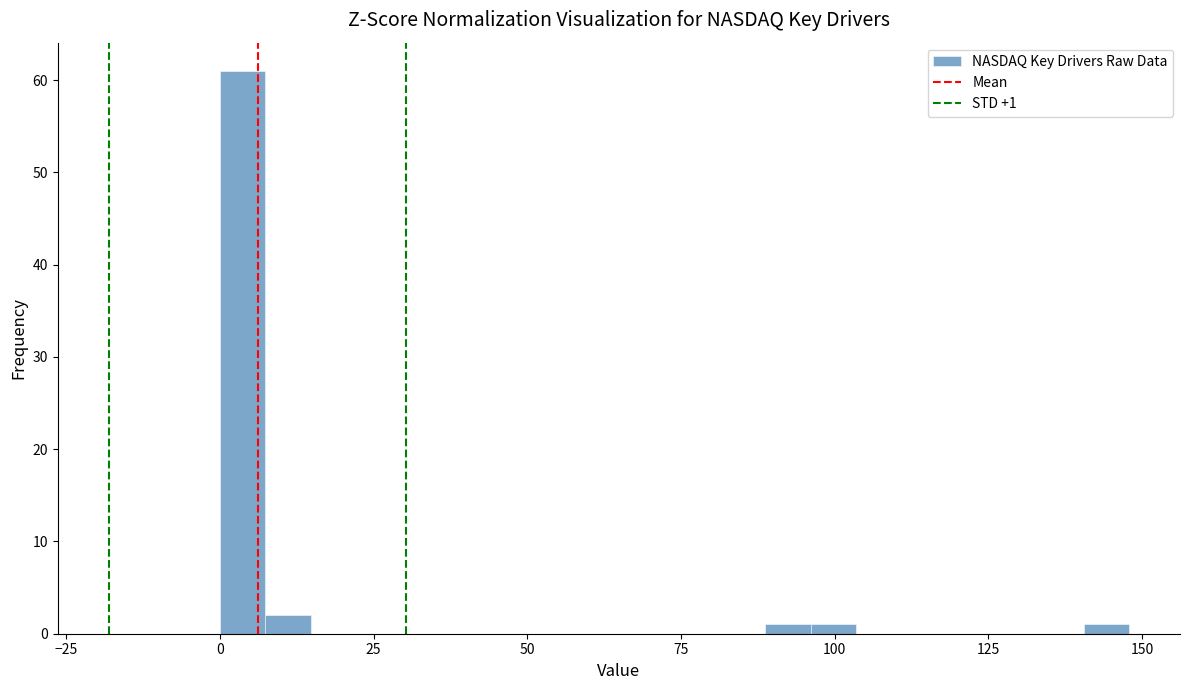

Read against the x-axis, roughly where is the centre of the tallest bar?

5